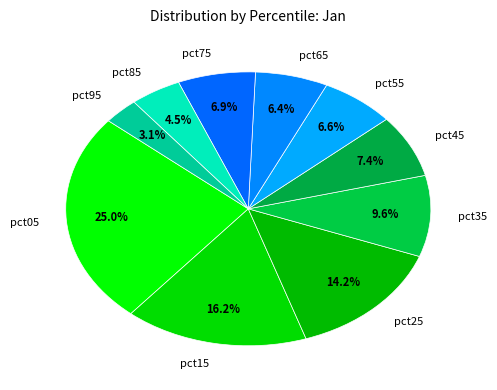

To the nearest percent, what portion does pct75 represent?

7%